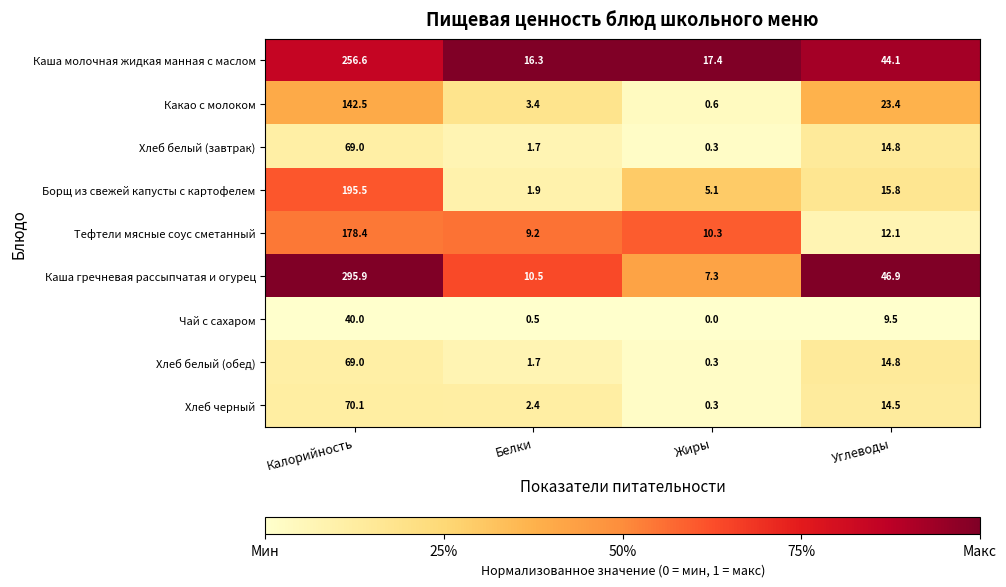

Which series has the largest total across all categories?

Каша гречневая рассыпчатая и огурец